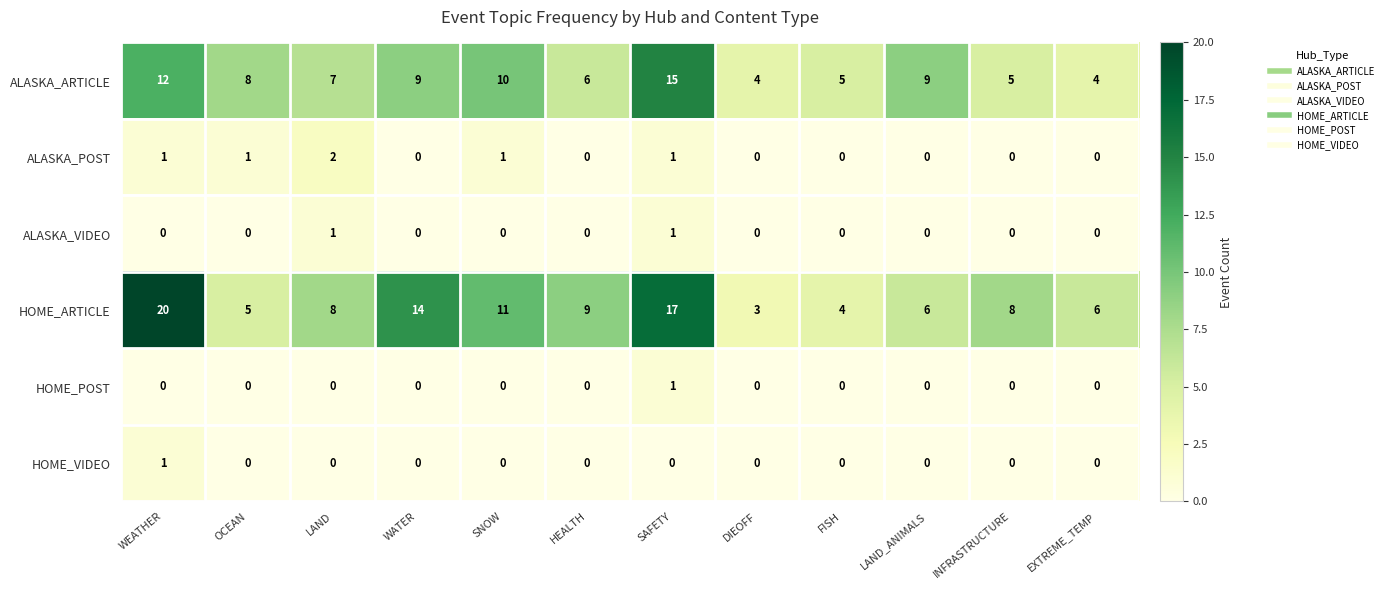

What is the total value across all series at LAND?

18